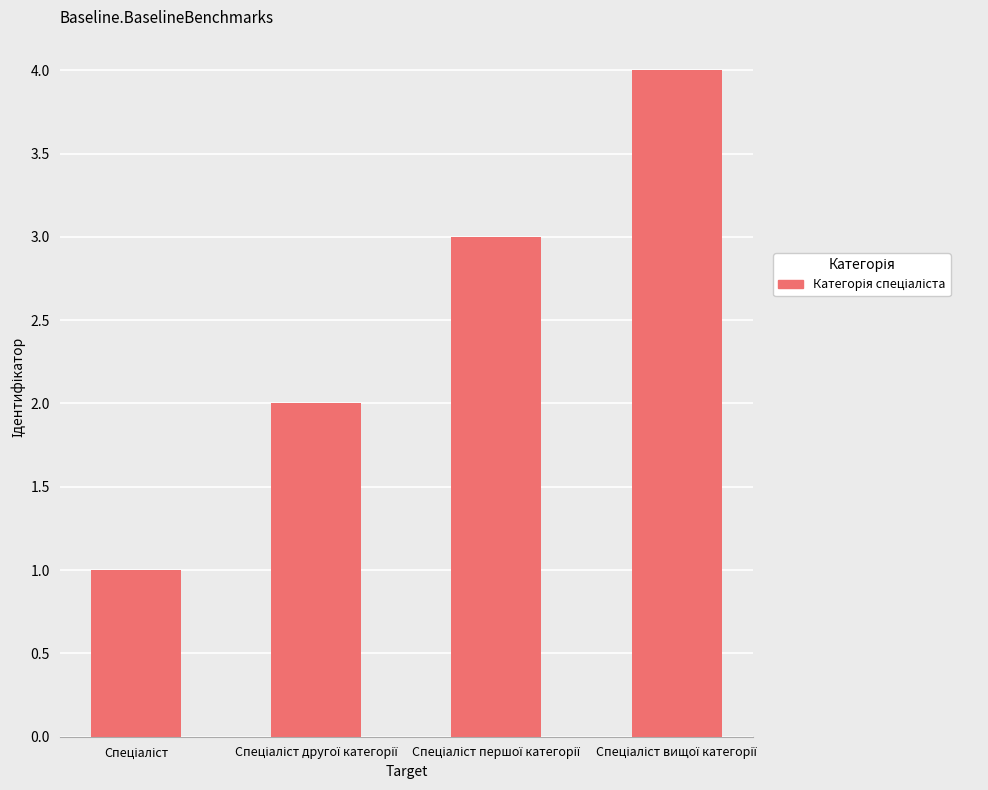

What is the maximum value shown in the chart?

4